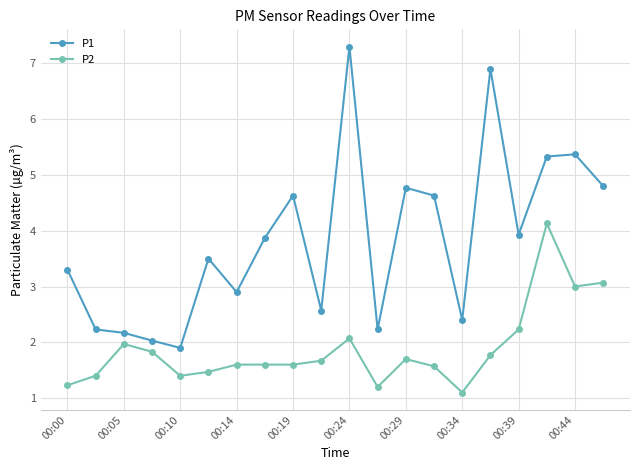

True or false: P1 and P2 cross at least once.

False